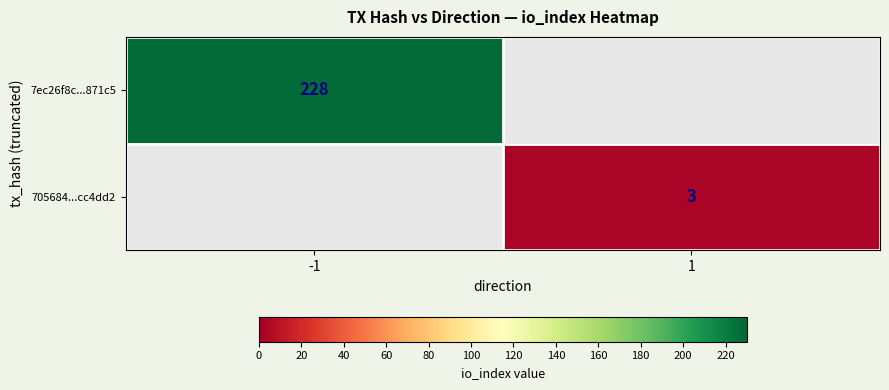

Between 1 and -1, which is larger?

-1